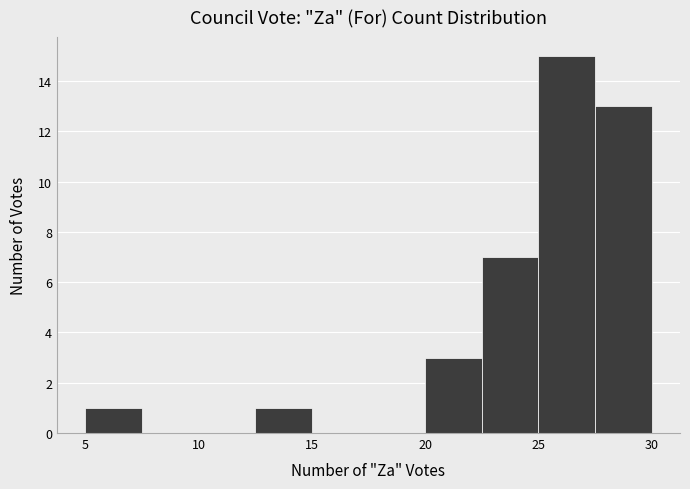

Which range on the x-axis has the tallest bar?

25.0 to 27.5